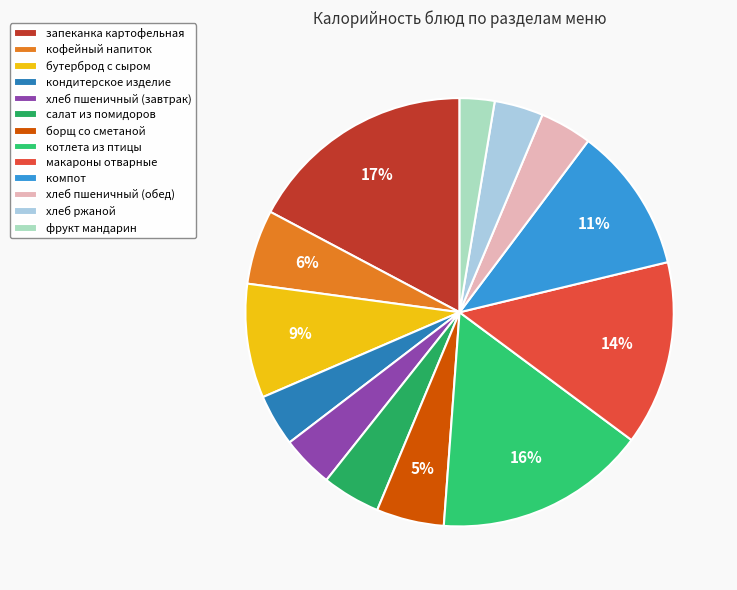

Is it true that макароны отварные is 14% of the pie?

True